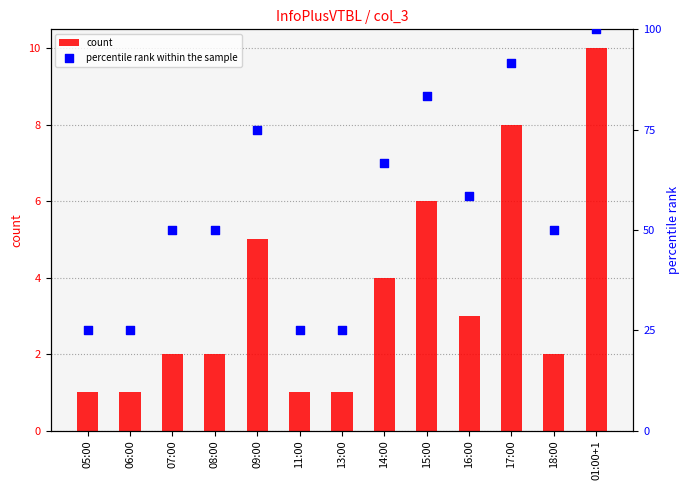

Which series reaches the minimum Y coordinate?

count